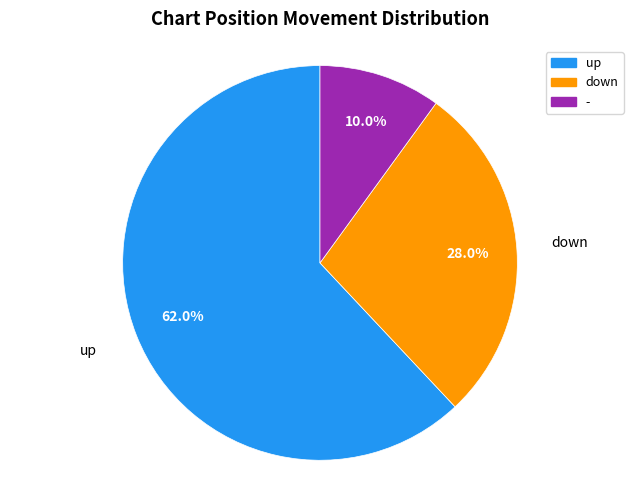

Rank the categories by value from highest to lowest.

up, down, -